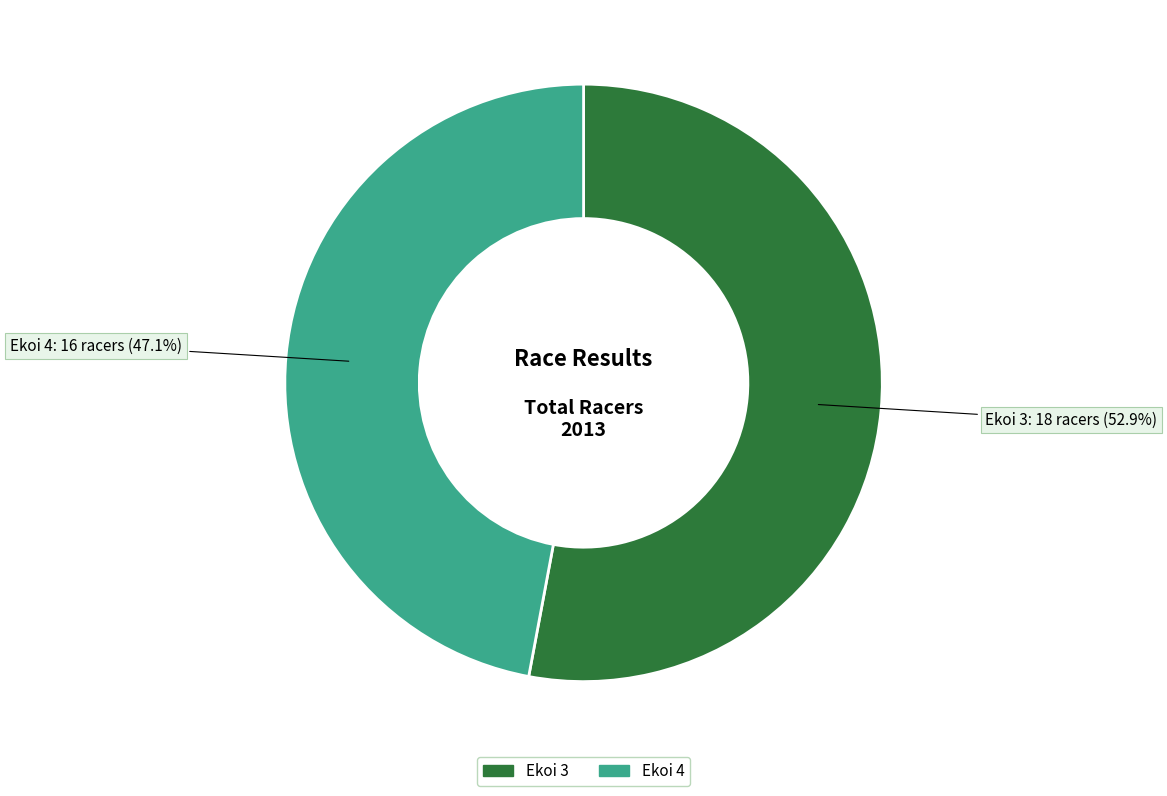

Does Ekoi 3 account for over 50% of the chart?

Yes